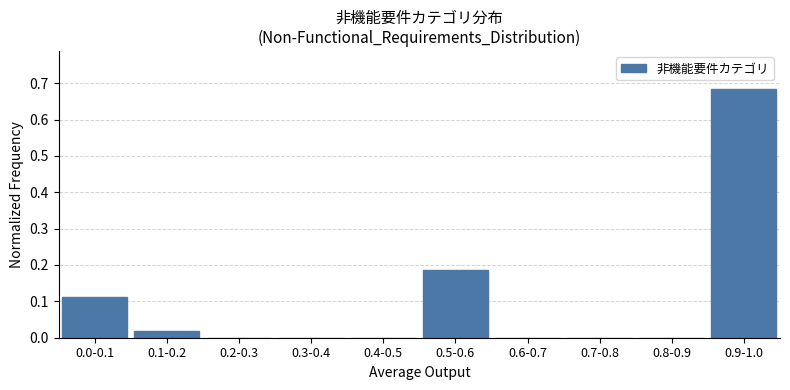

The chart shows a value of 0.2 at 0.0-0.1. True or false?

False